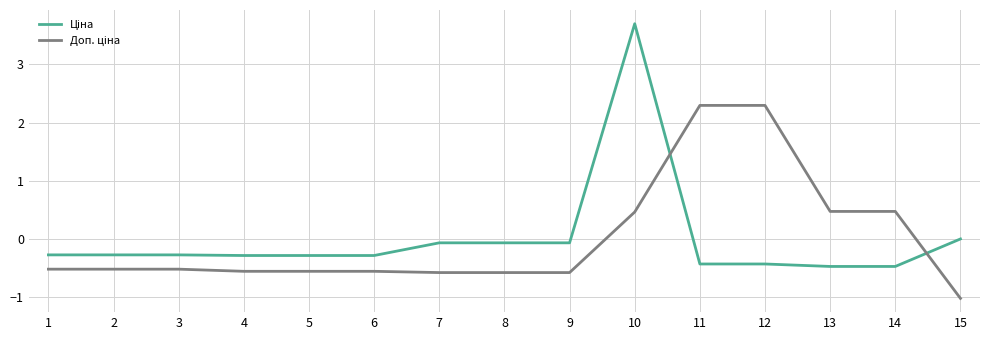

What is the spread (max minus min) of values at 4?

0.3